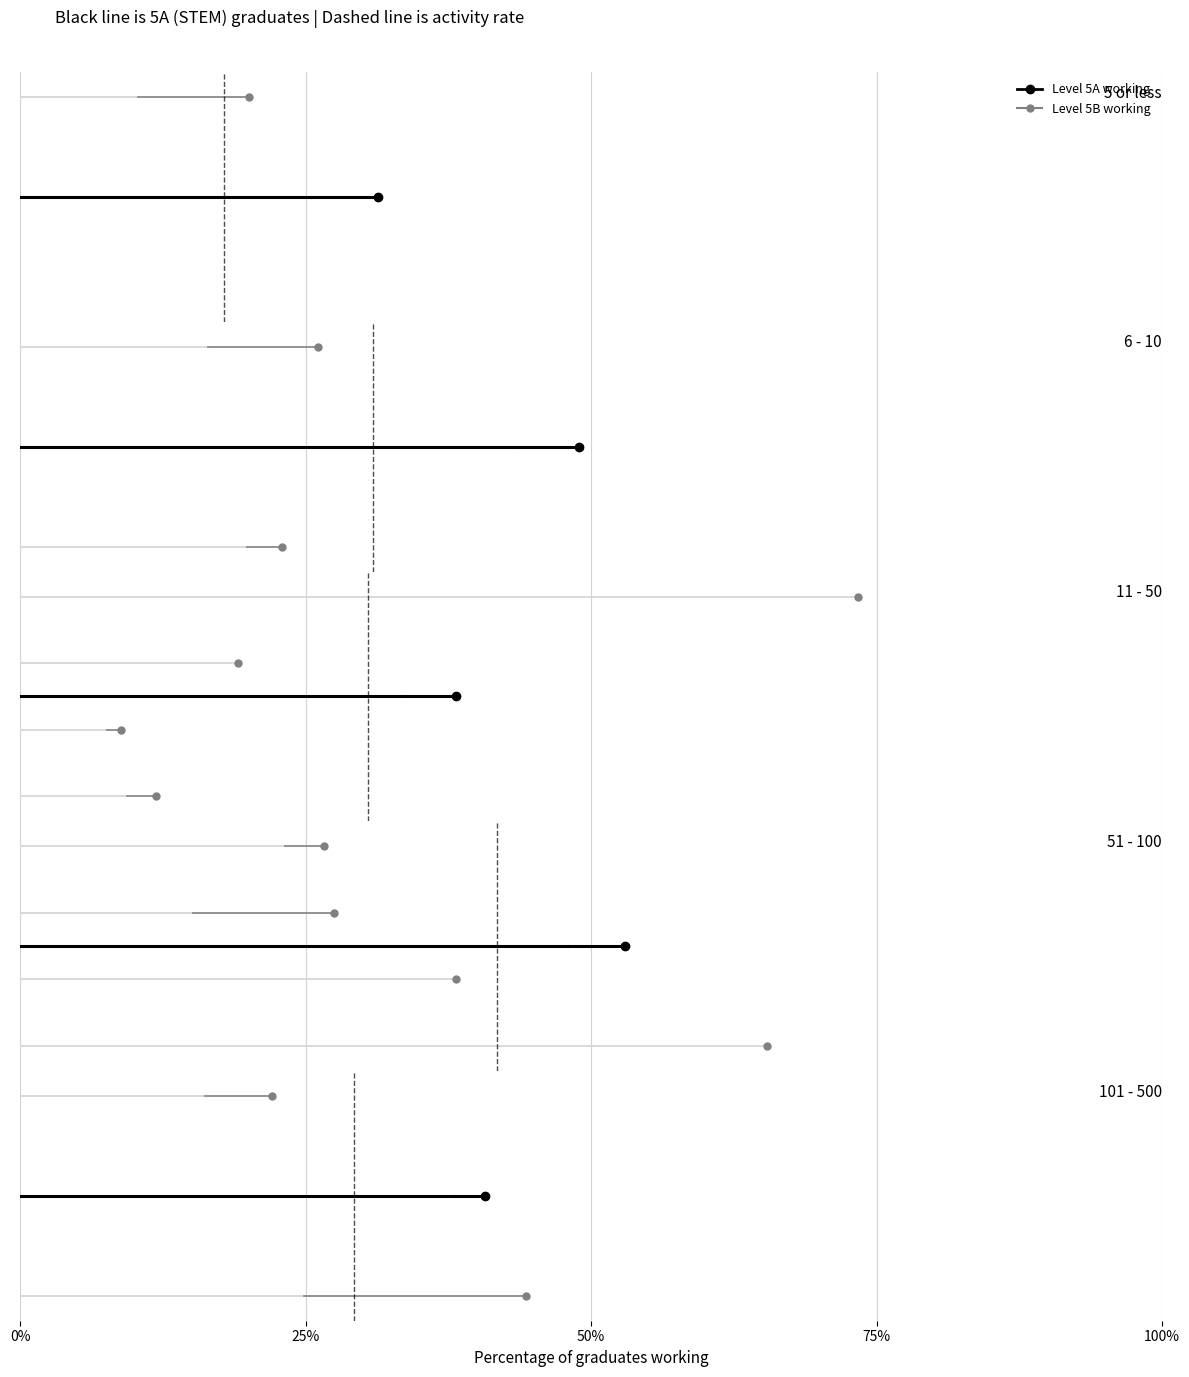

What position from the left is 0%?

1